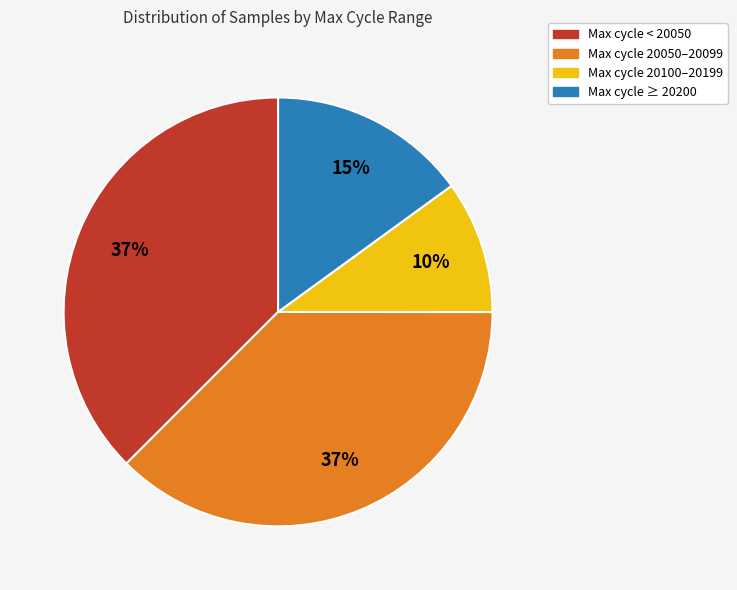

To the nearest percent, what is the average slice percentage?

25%